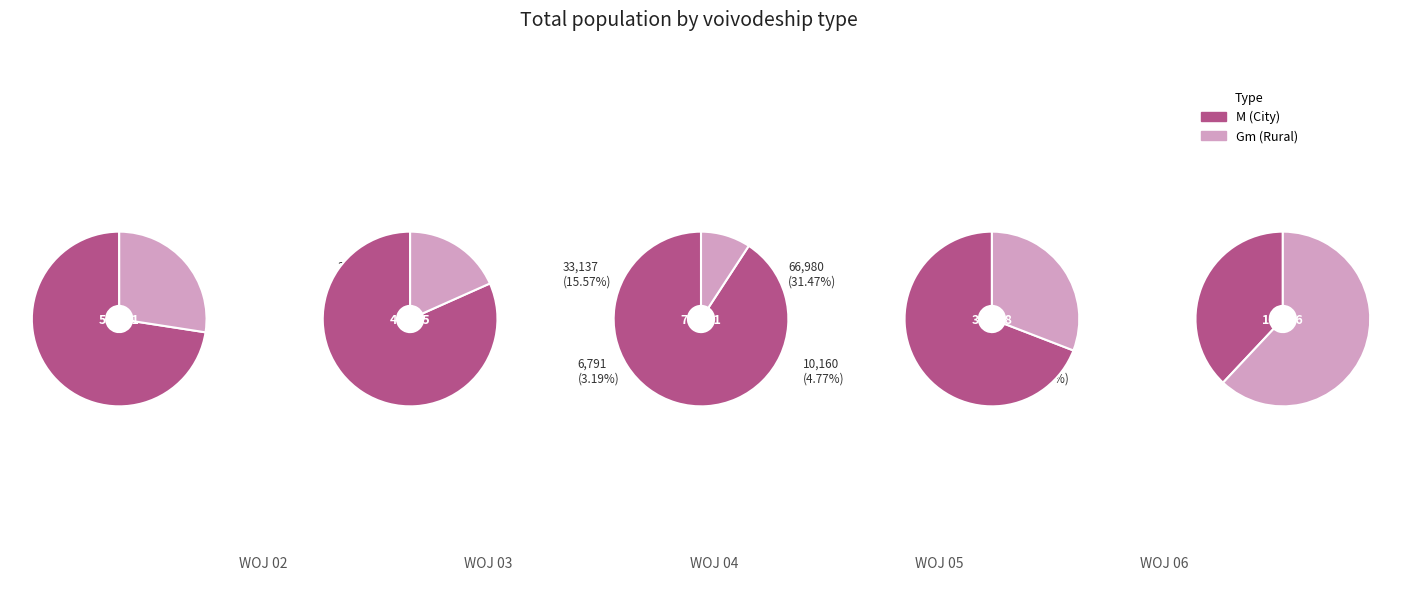

Is it true that 6 is 6% of the pie?

True